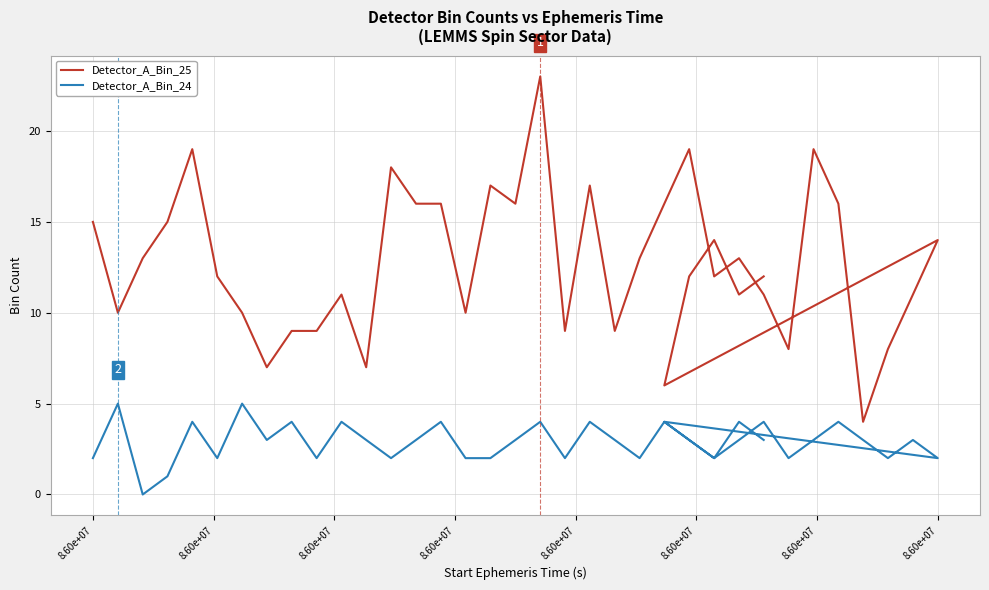

What is the difference between the second highest and second lowest values in the Detector_A_Bin_24 series?

4